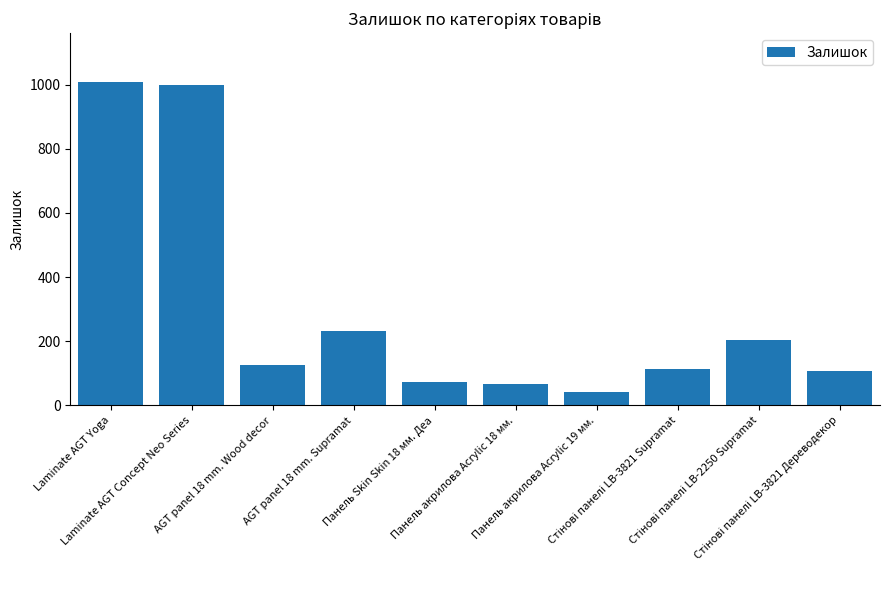

What is the value of the 3rd bar from the left?

125